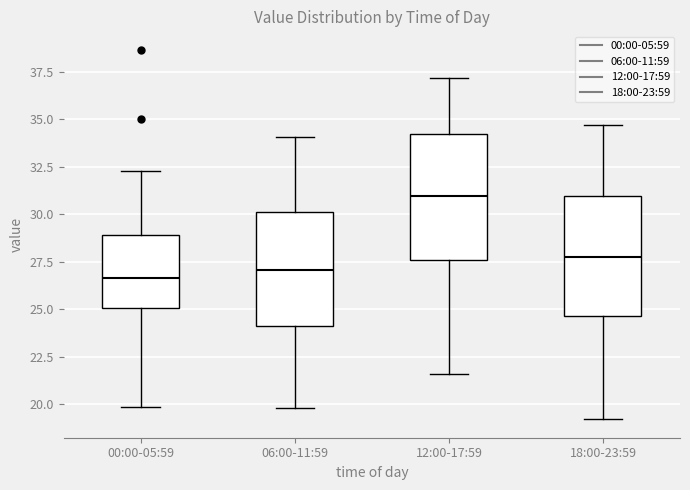

Where is the upper edge of the box for 18:00-23:59 on the y-axis? The values are not printed on the chart, so give them approximately, as read against the axis.

31.0